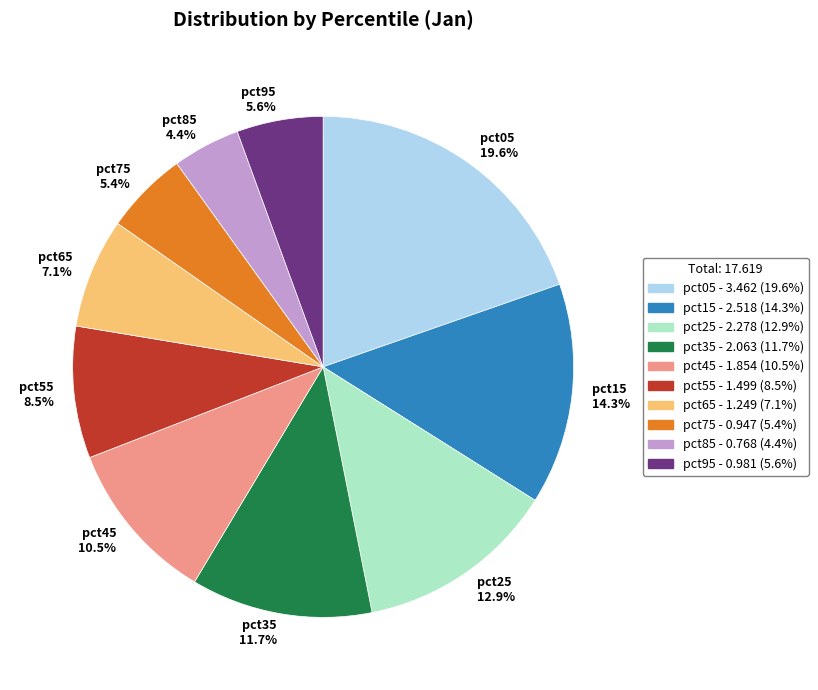

How many segments does this pie chart have?

10